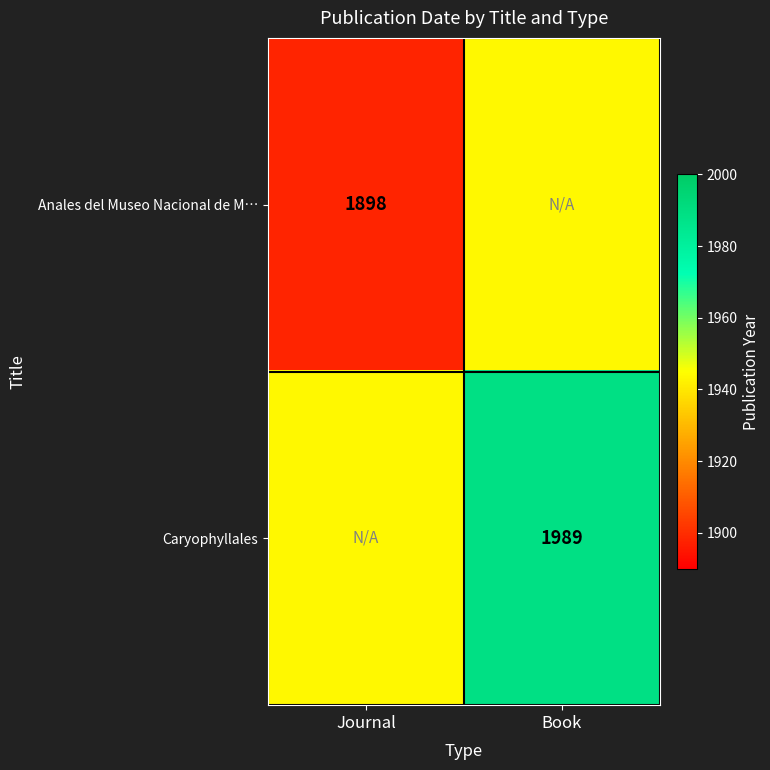

True or false: Caryophyllales has a value of 1989.0 at Book.

True